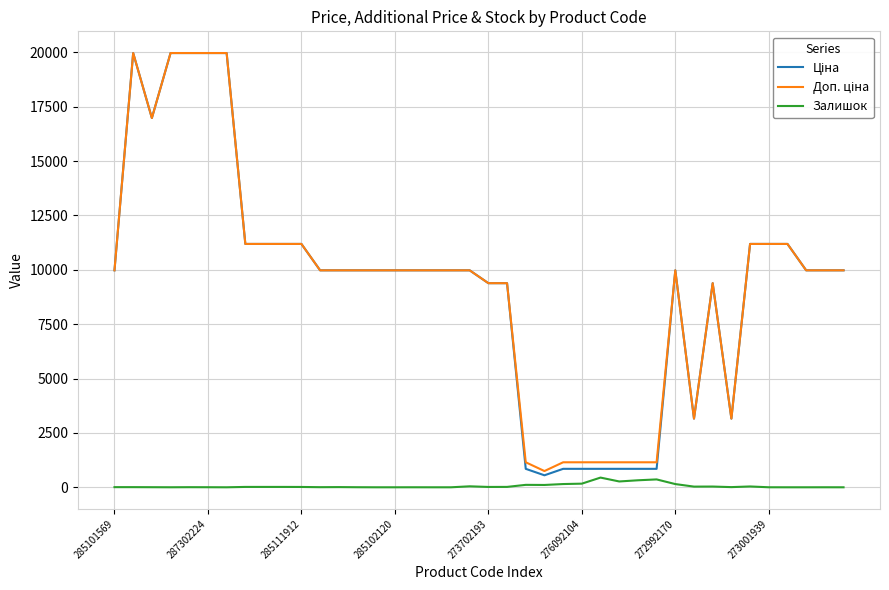

What is the greatest value displayed?

19964.2